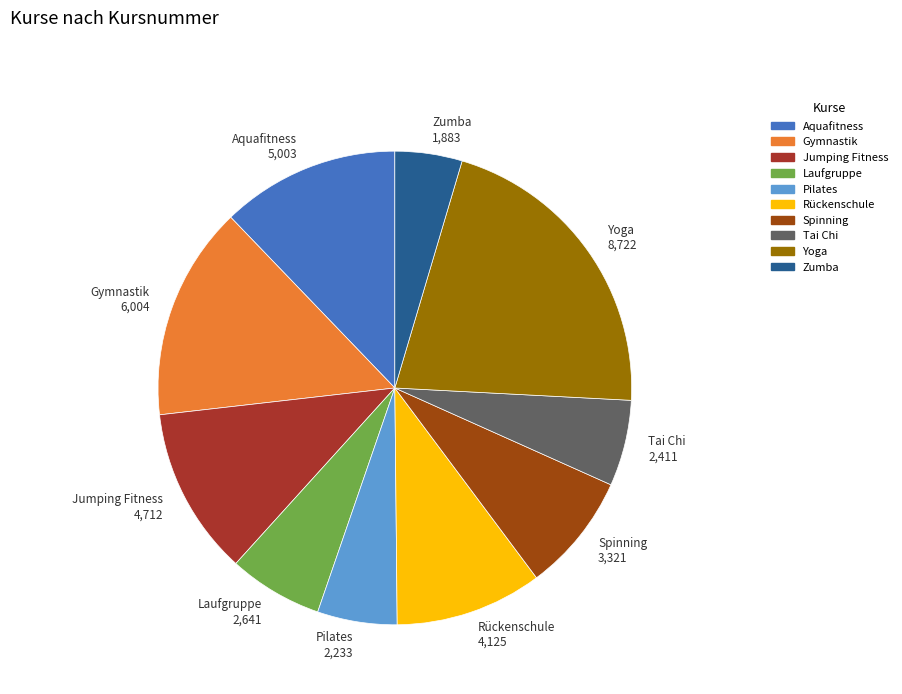

Is there a majority slice in this chart?

No